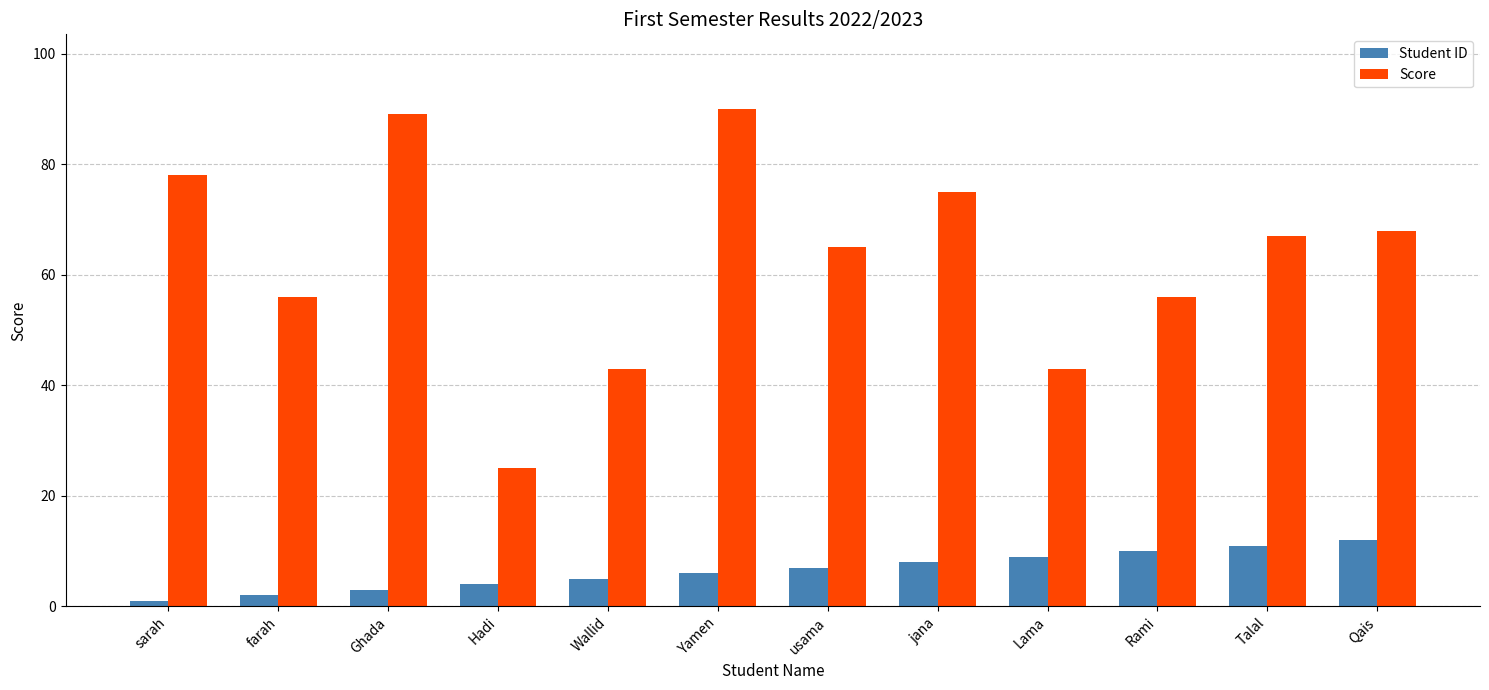

What is the minimum value for Score?

25